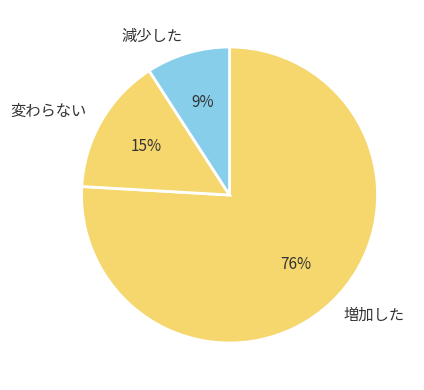

Is it true that 増加した is 83% of the pie?

False